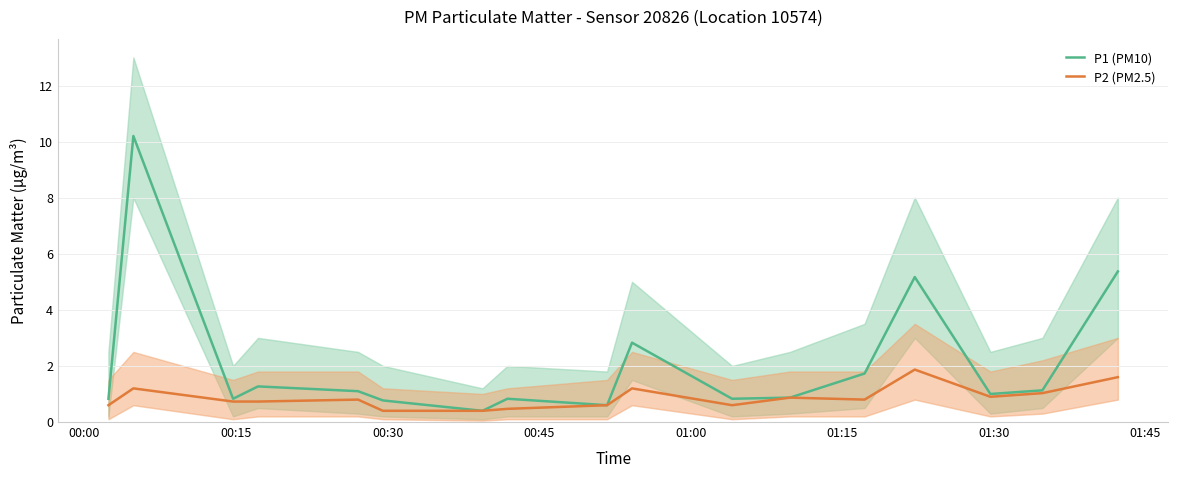

What is the maximum value for P2 (PM2.5)?

1.9